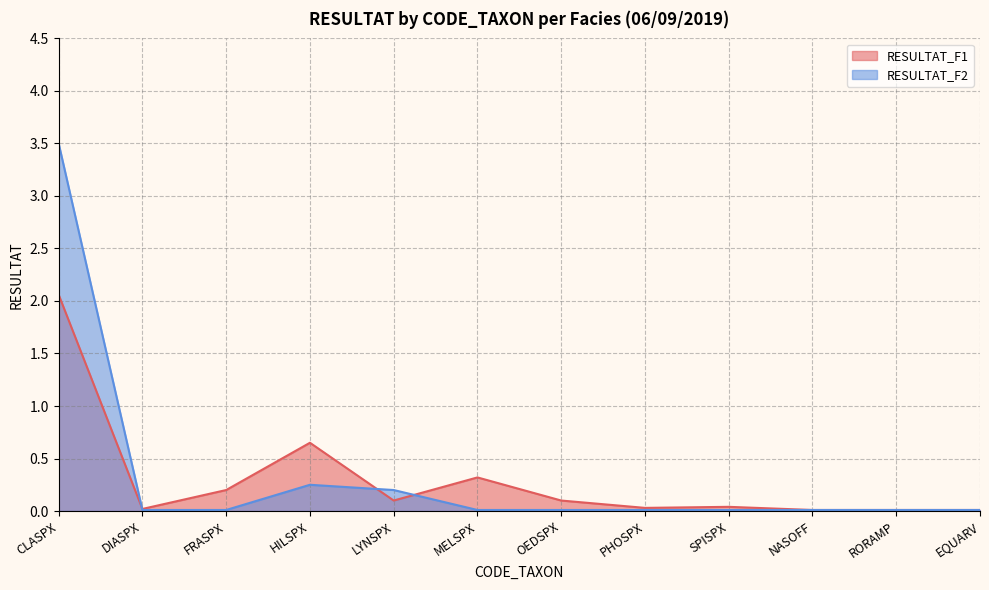

Where do RESULTAT_F1 and RESULTAT_F2 first cross each other?

CLASPX and DIASPX